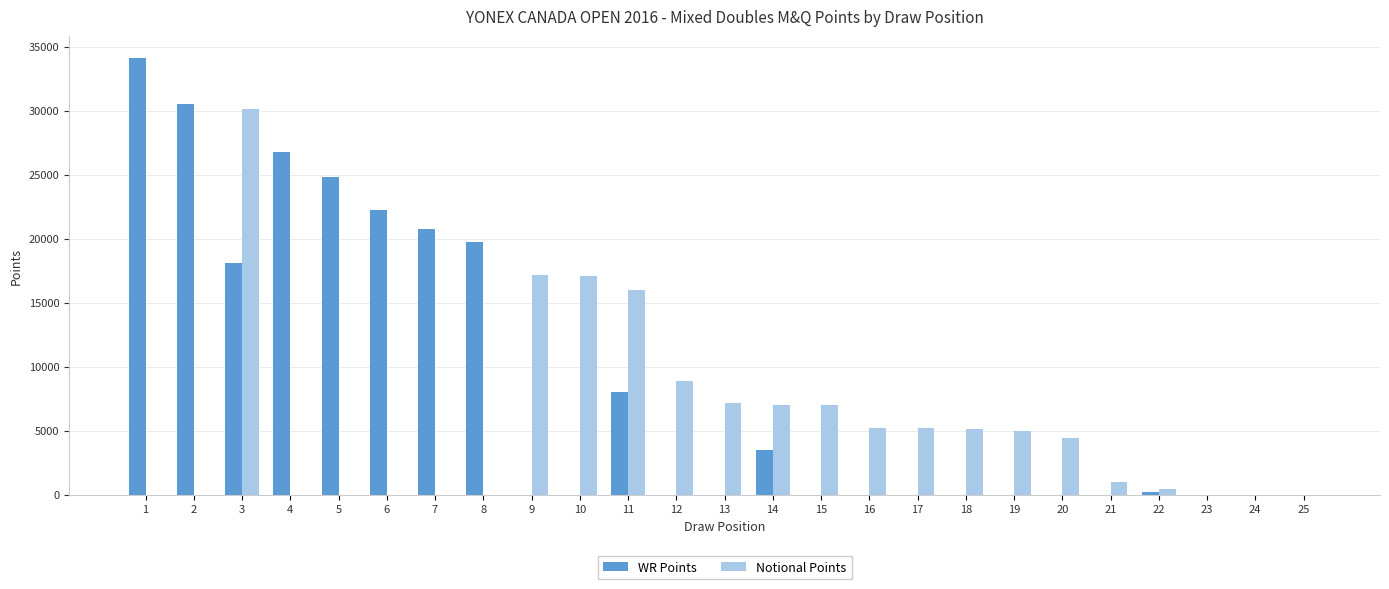

Are the bars grouped side by side (vs. stacked)?

Yes